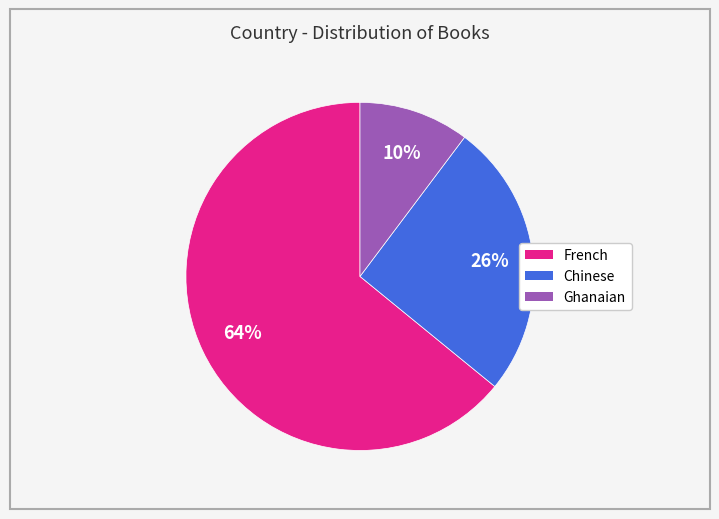

What percentage is the Ghanaian slice, to the nearest percent?

10%